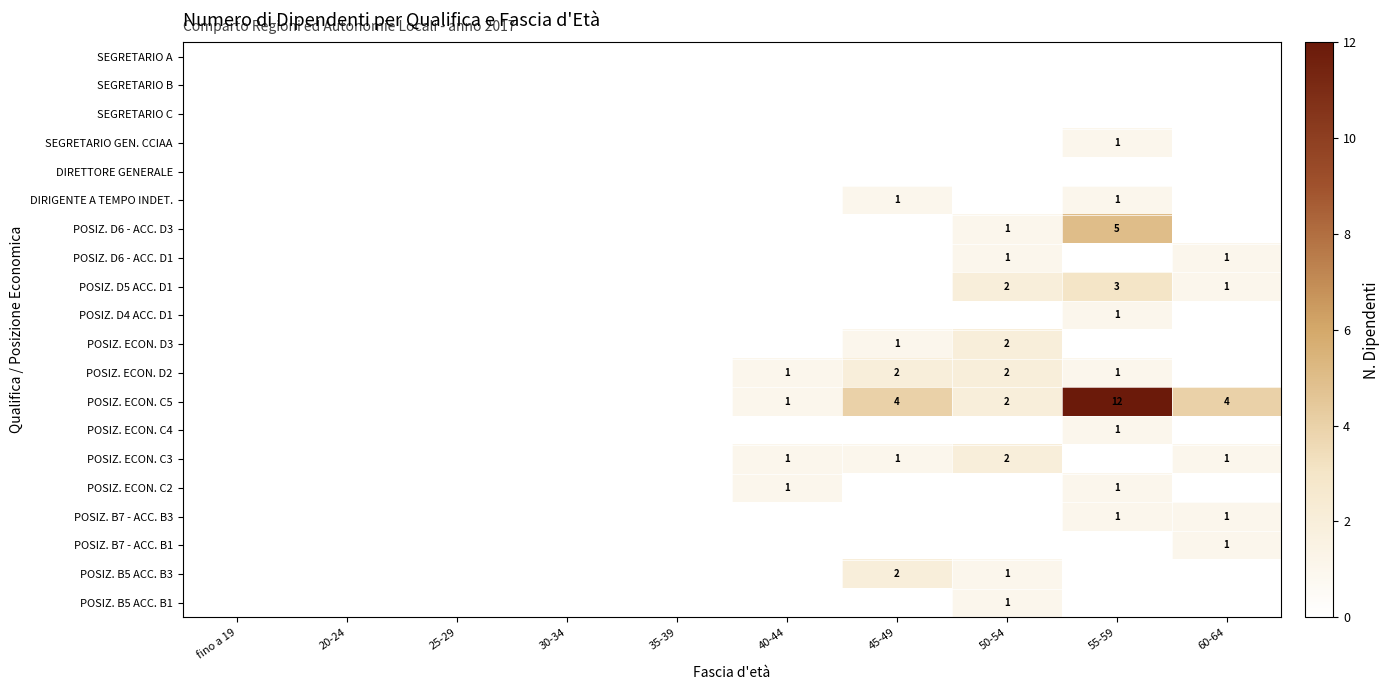

List the labels in order of SEGRETARIO B value, smallest first.

fino a 19, 20-24, 25-29, 30-34, 35-39, 40-44, 45-49, 50-54, 55-59, 60-64